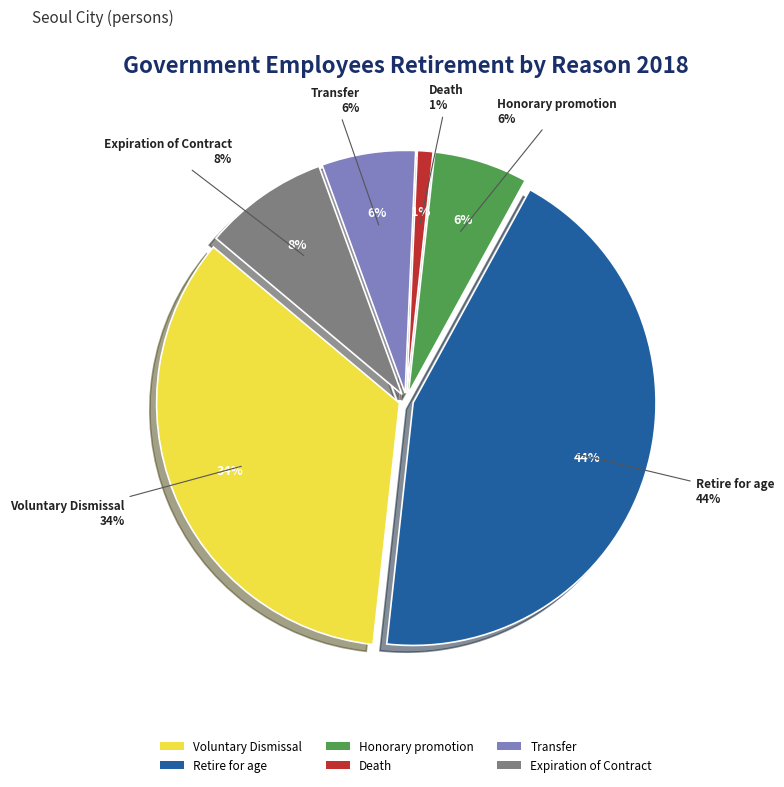

Rank the categories by value from lowest to highest.

Death, Honorary promotion, Transfer, Expiration of Contract, Voluntary Dismissal, Retire for age